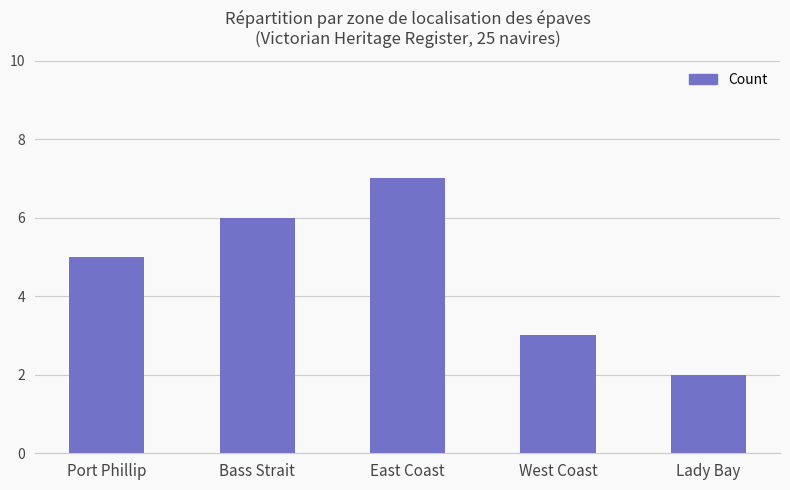

What is the ratio of the value at Bass Strait to the value at West Coast?

2.0